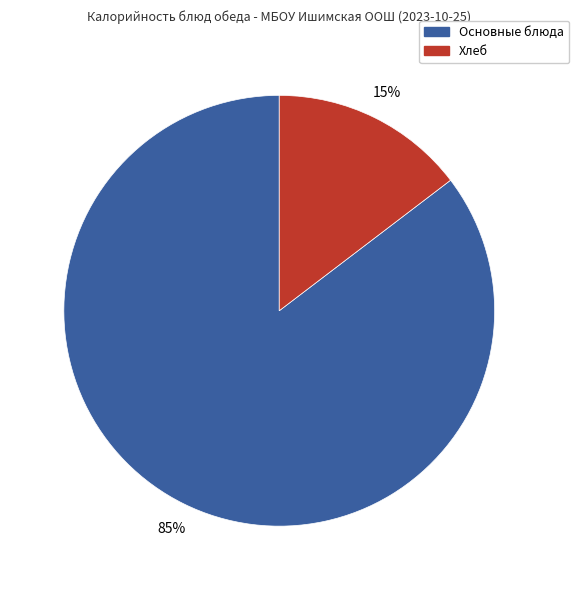

To the nearest percent, what is the average slice percentage?

50%